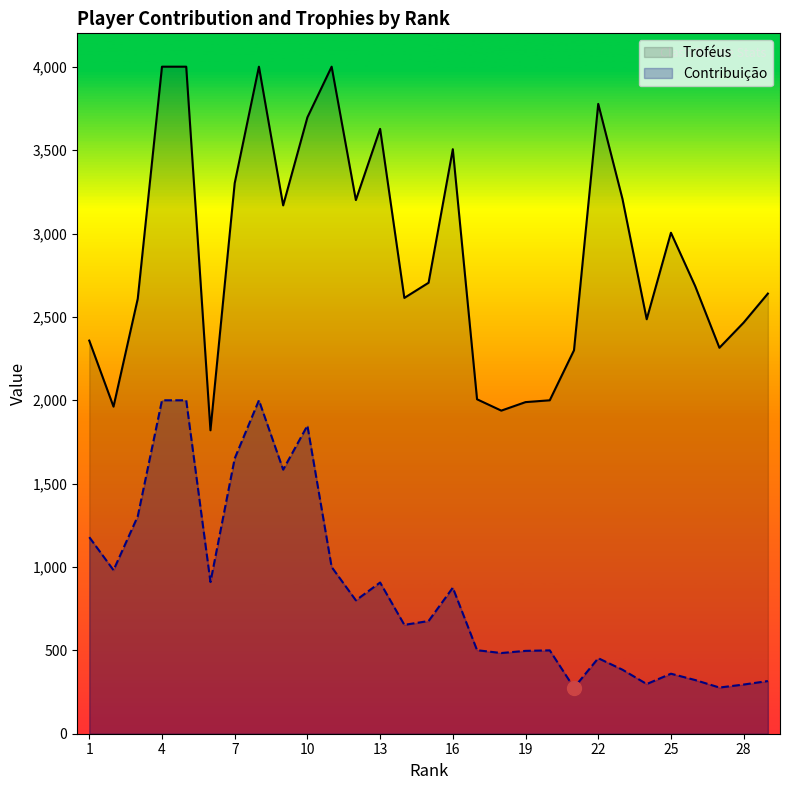

How many values in the Troféus series exceed 2685?

14